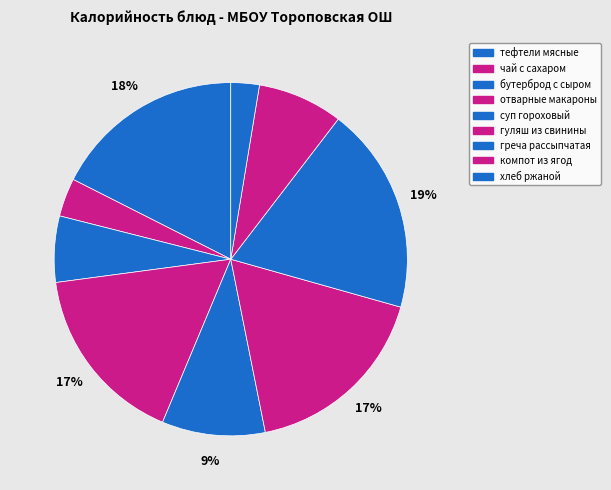

Between греча рассыпчатая and суп гороховый, which is larger?

греча рассыпчатая